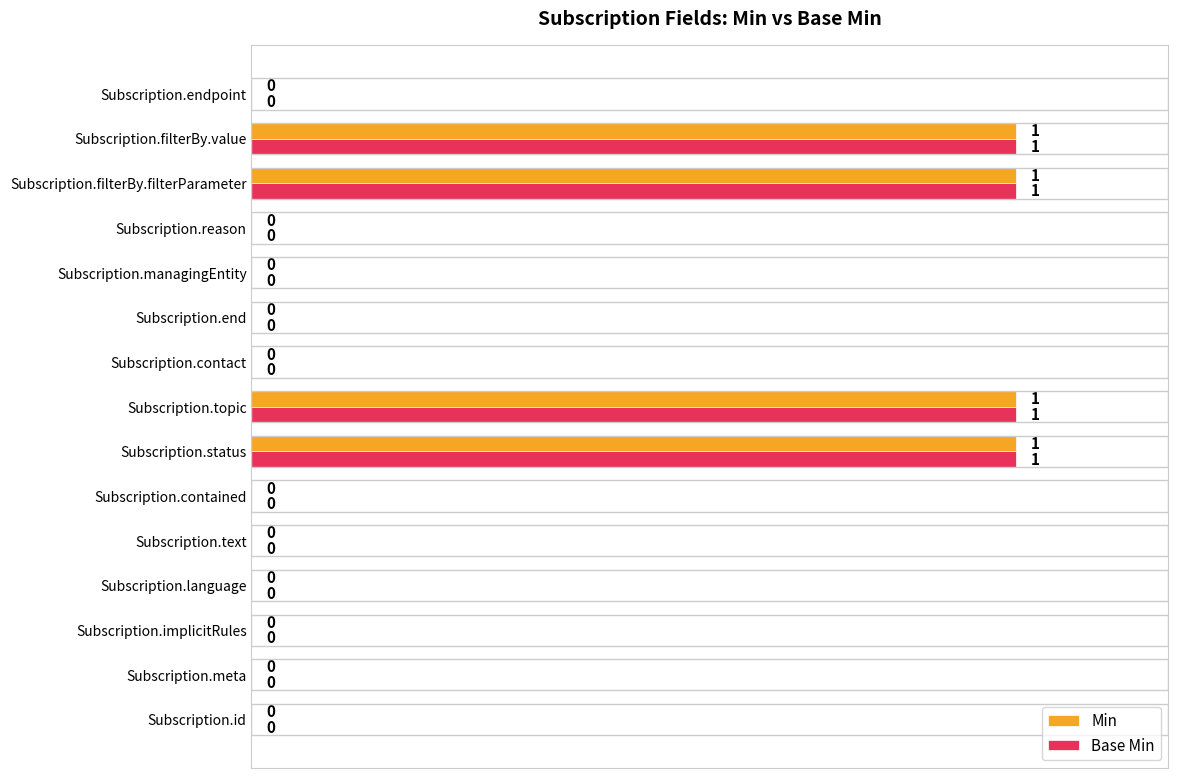

Is it true that Min equals 0 at Subscription.reason?

True